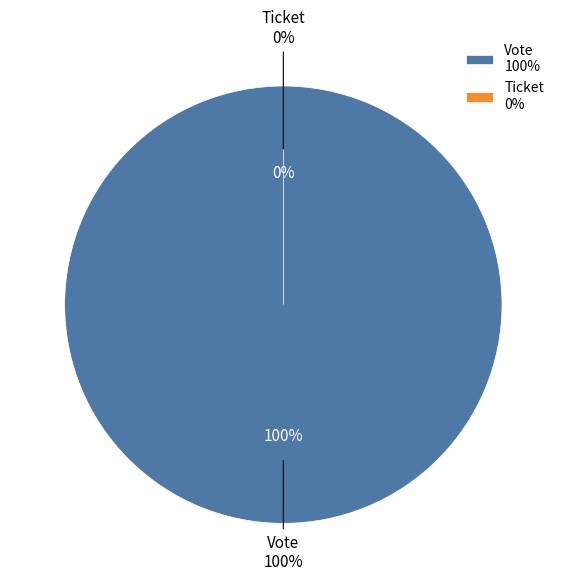

Which category has the smallest portion of the pie?

Ticket